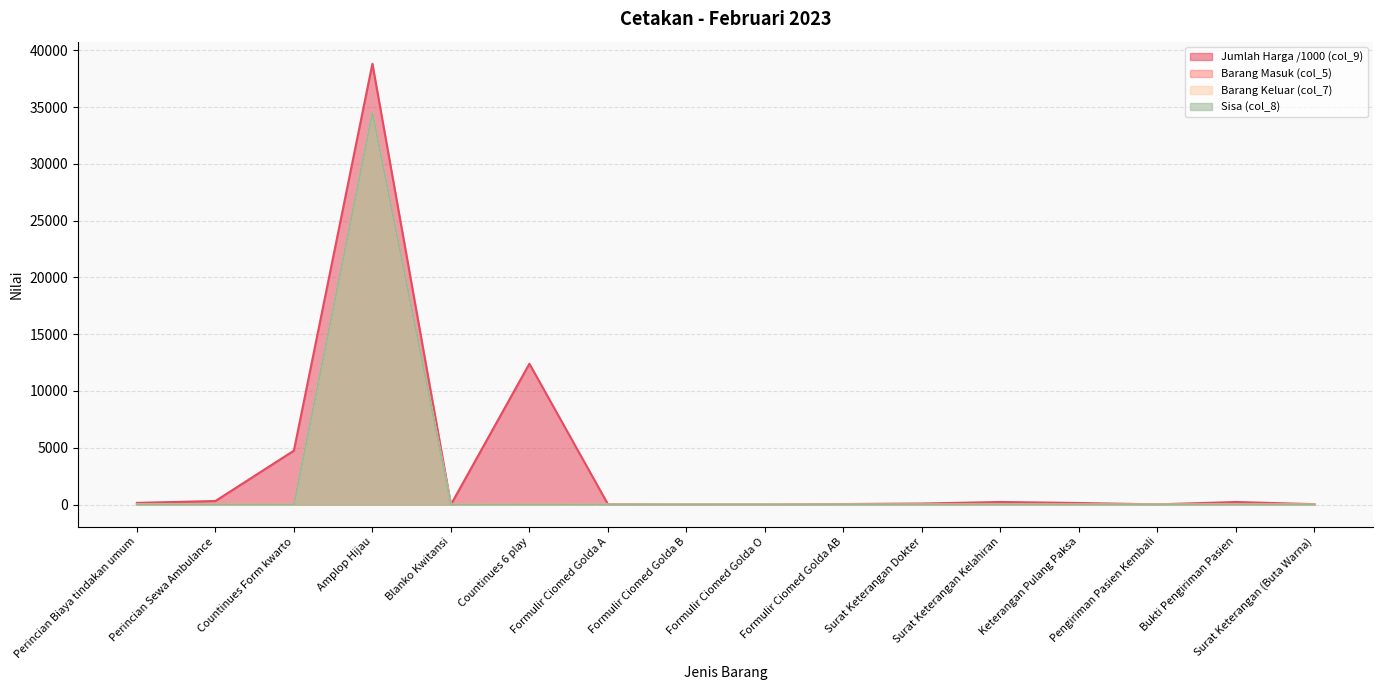

Reading right to left, extract all data points from this chart.

Jumlah Harga (col_9): 37.0	226.8	18.9	140.0	226.8	92.5	47.0	0.0	0.0	37.6	12400.0	0.0	38812.5	4750.0	315.0	150.0
Barang Masuk (col_5): 2.0	18.0	1.0	8.0	15.0	5.0	5.0	2.0	7.0	11.0	8.0	0.0	34500.0	5.0	9.0	25.0
Barang Keluar (col_7): 0.0	6.0	0.0	0.0	3.0	0.0	0.0	2.0	7.0	7.0	8.0	0.0	34500.0	5.0	9.0	25.0
Sisa (col_8): 2.0	12.0	1.0	8.0	12.0	5.0	5.0	0.0	0.0	4.0	8.0	0.0	34500.0	5.0	9.0	25.0